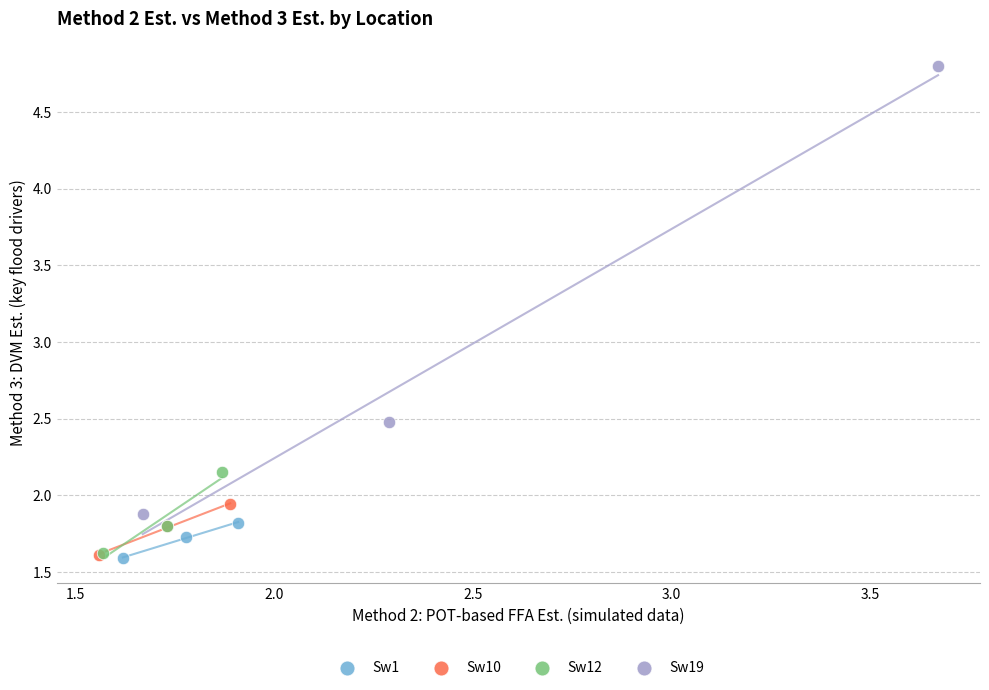

Which series reaches the maximum Y coordinate?

Sw19